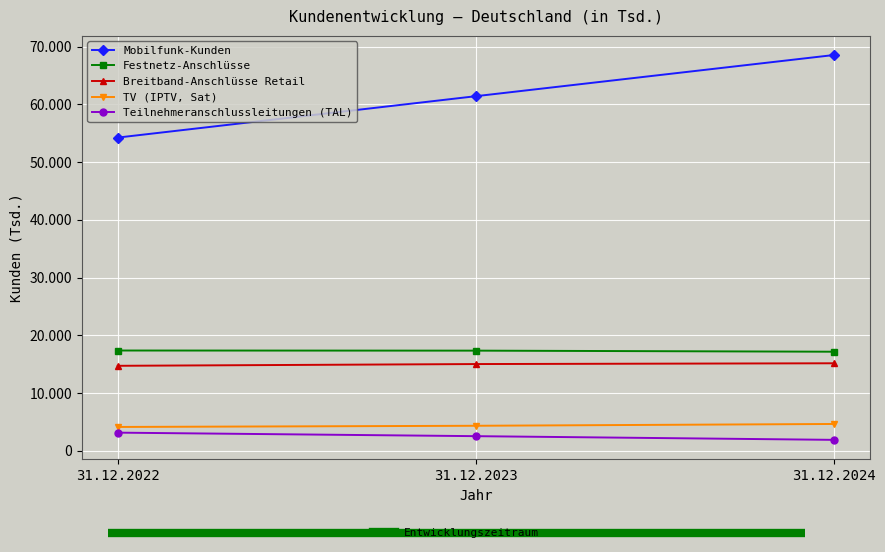

What is the sum of the Festnetz-Anschlüsse values at 31.12.2022 and 31.12.2023?

34705